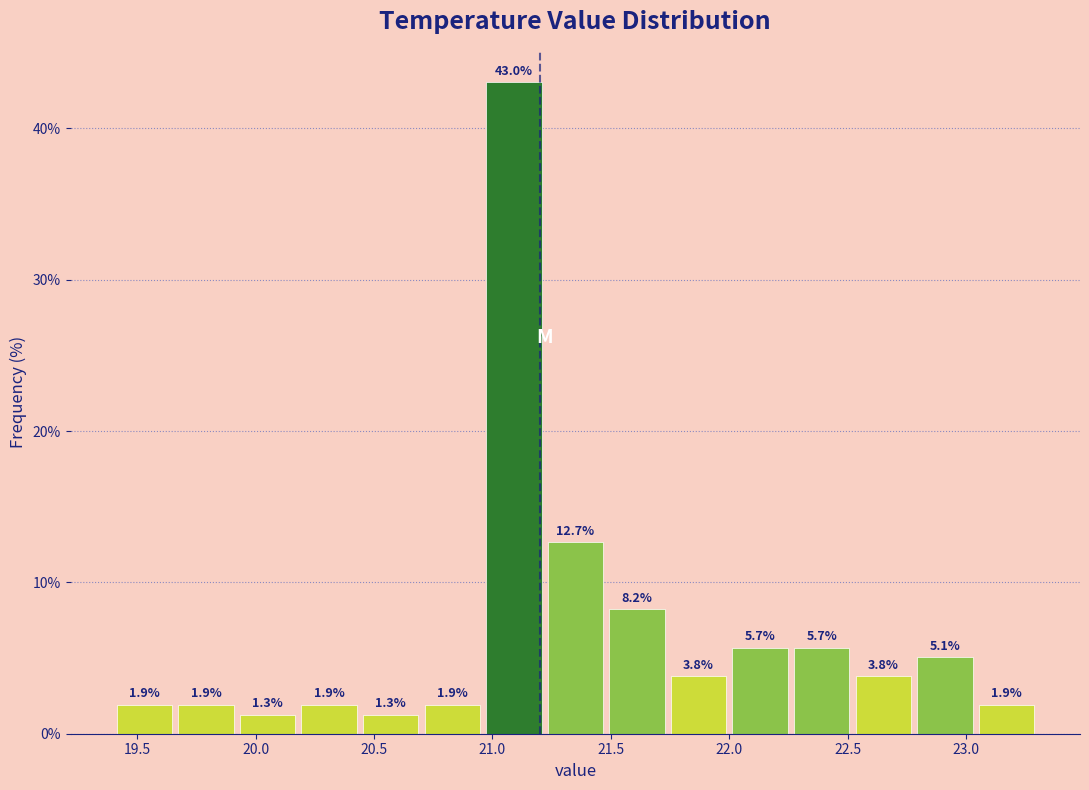

How tall is the bar that spans 21.22 to 21.48 on the x-axis? The bar edges are not printed on the chart, so give them approximately, as read against the axis.

12.7